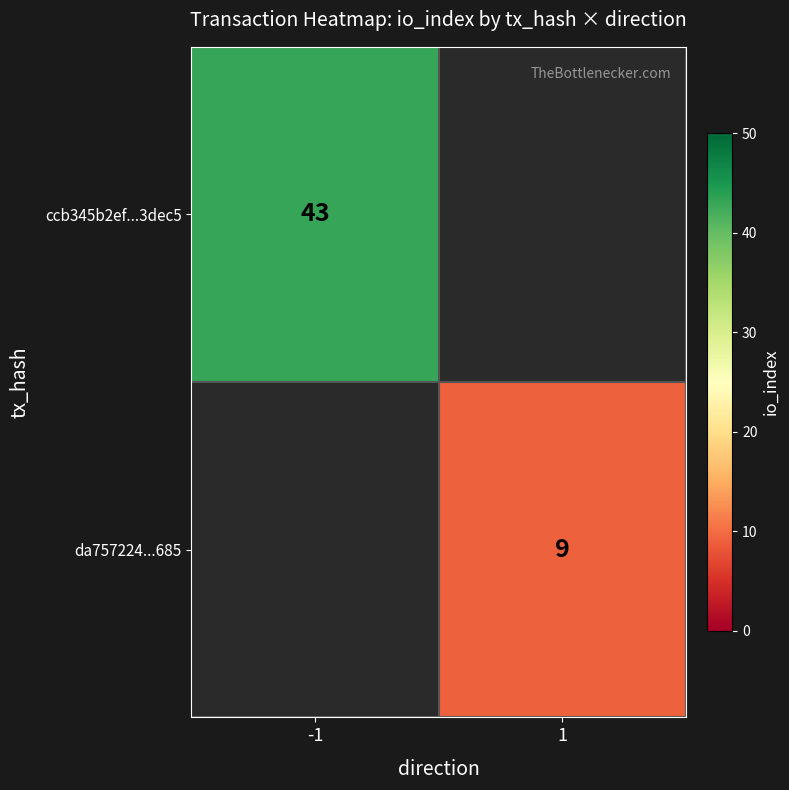

Is it true that da757224...685 equals 9 at 1?

True